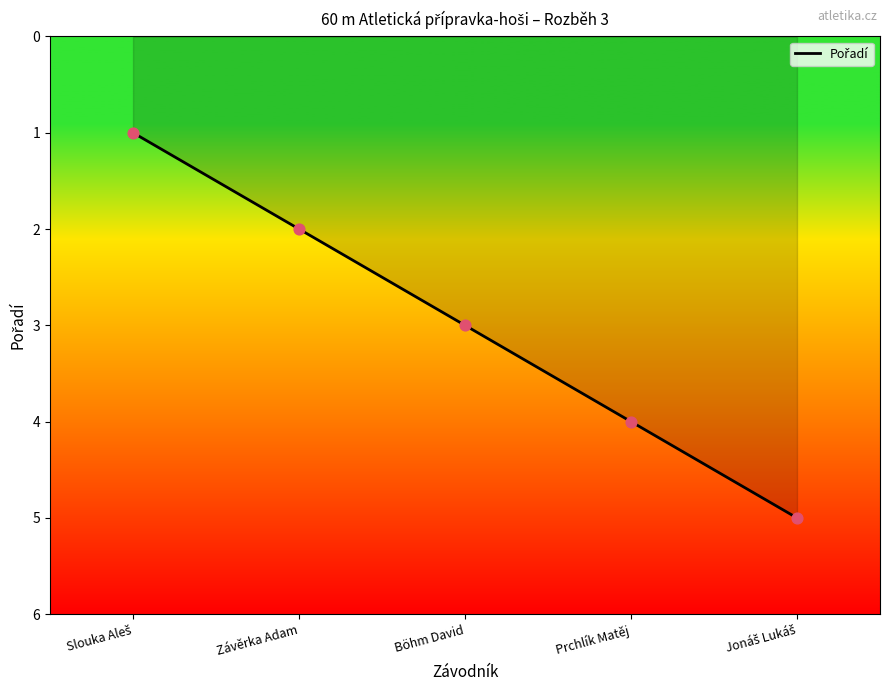

Approximately how many times larger is the value at Böhm David compared to Závěrka Adam?

1.5